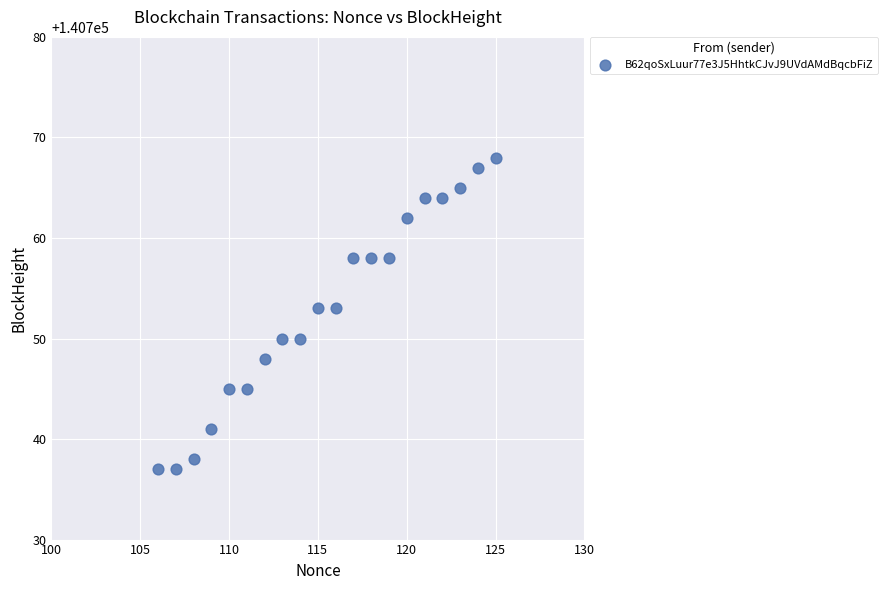

What is the range of X values (max minus min)?

19